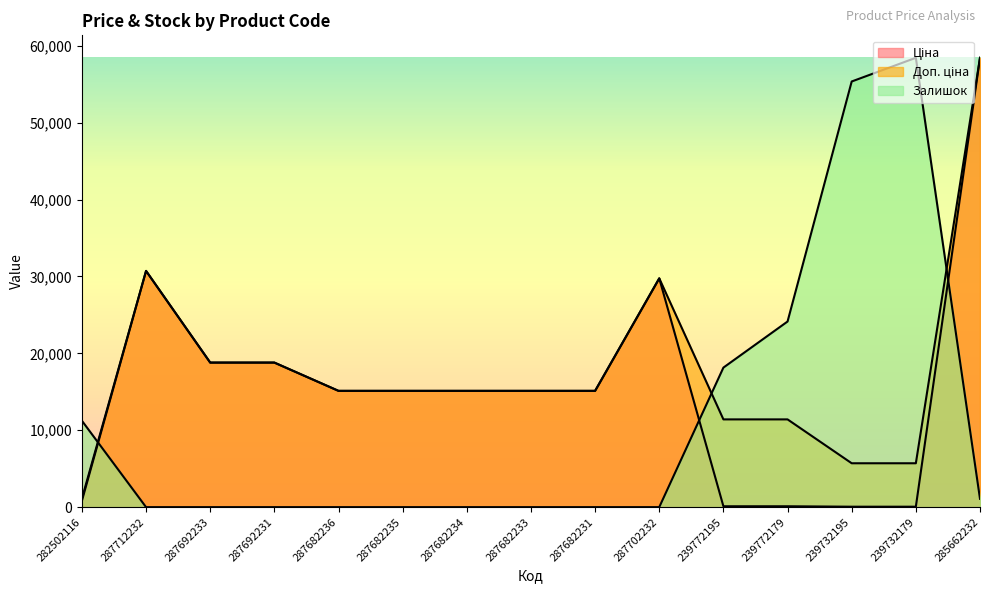

What is the difference between the Залишок values at 287692231 and 239772179?

24136.3